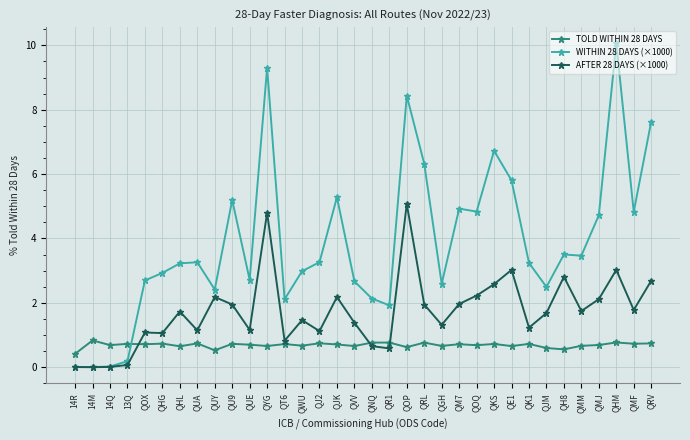

What is the difference between the maximum and second lowest values in the WITHIN 28 DAYS (×1000) series?

10.1